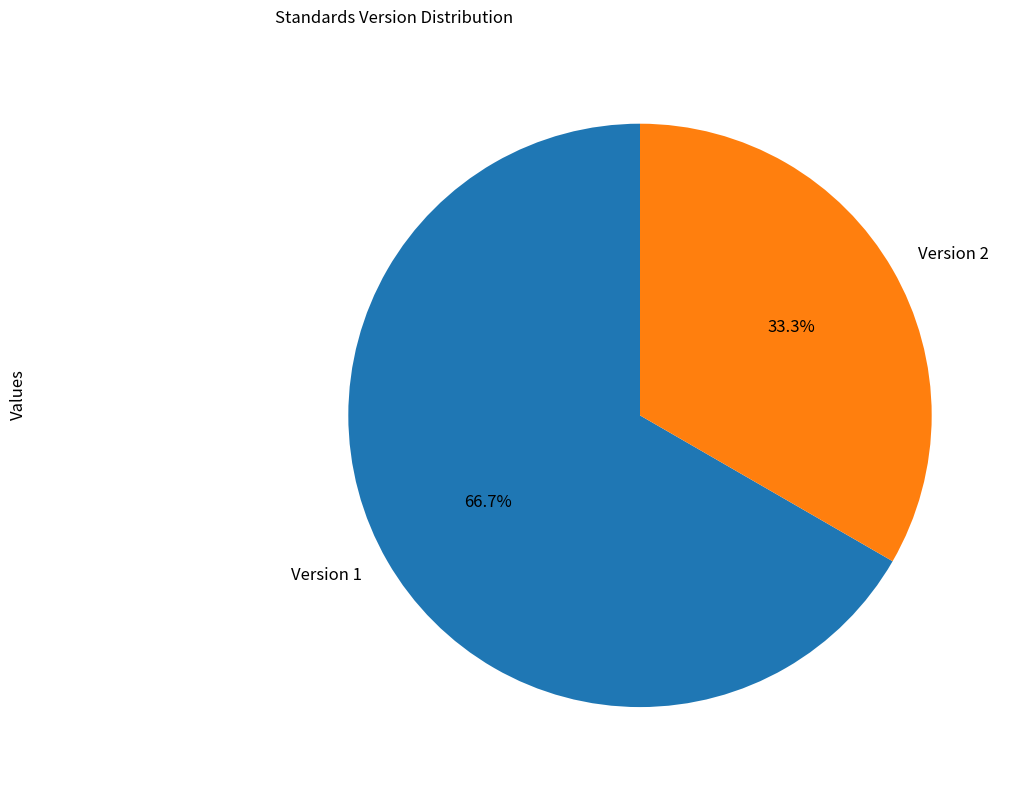

What is the total percentage of Version 2 and Version 1?

100.0%